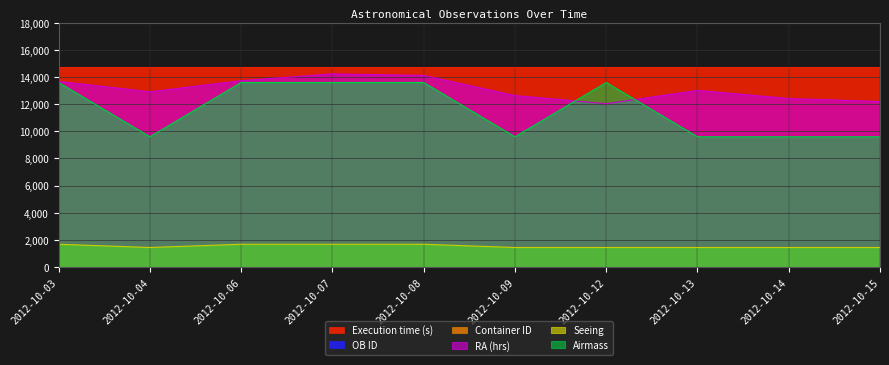

What is the greatest value displayed?

14760.0